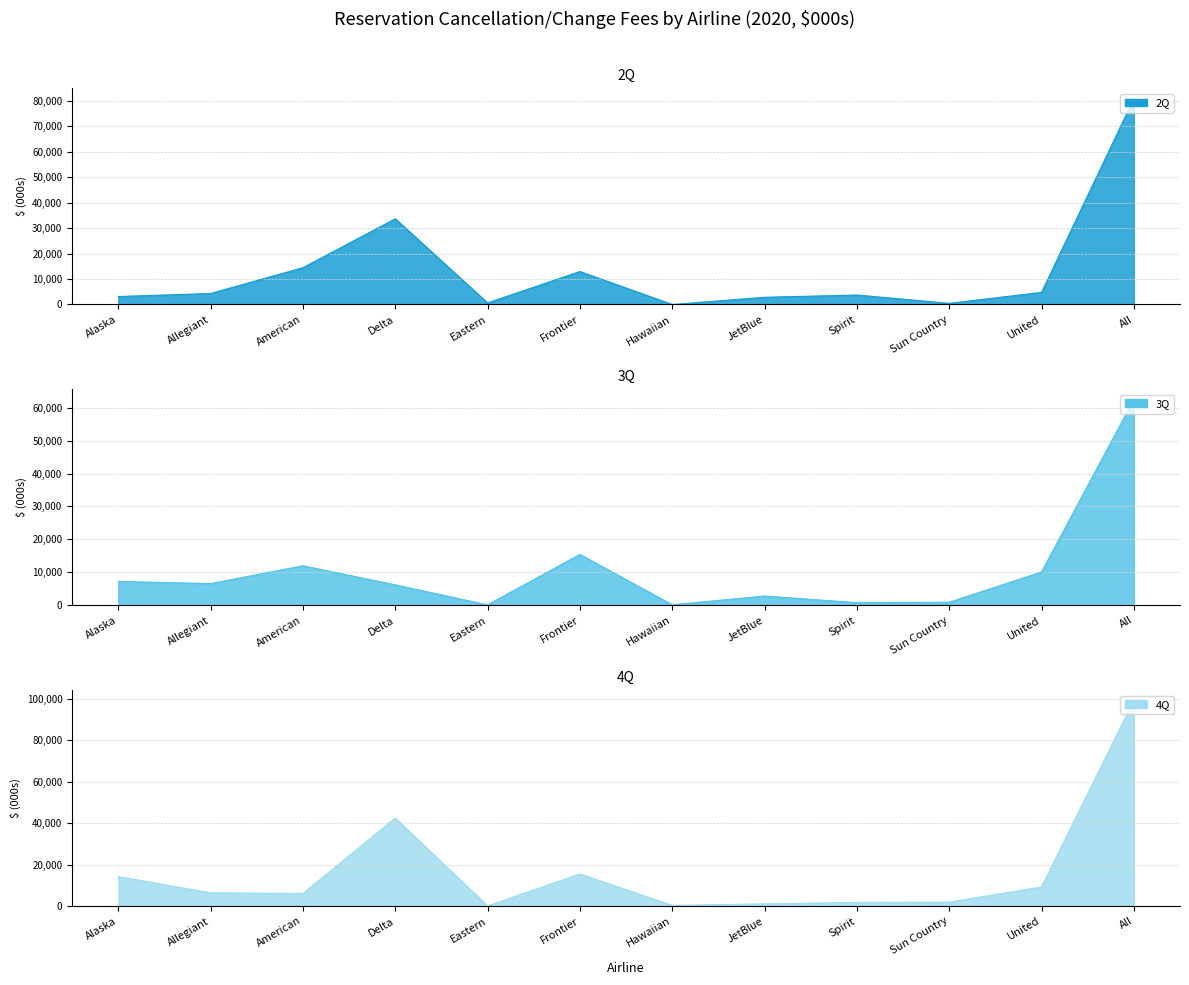

What are all the series names shown in the legend?

2Q, 3Q, 4Q